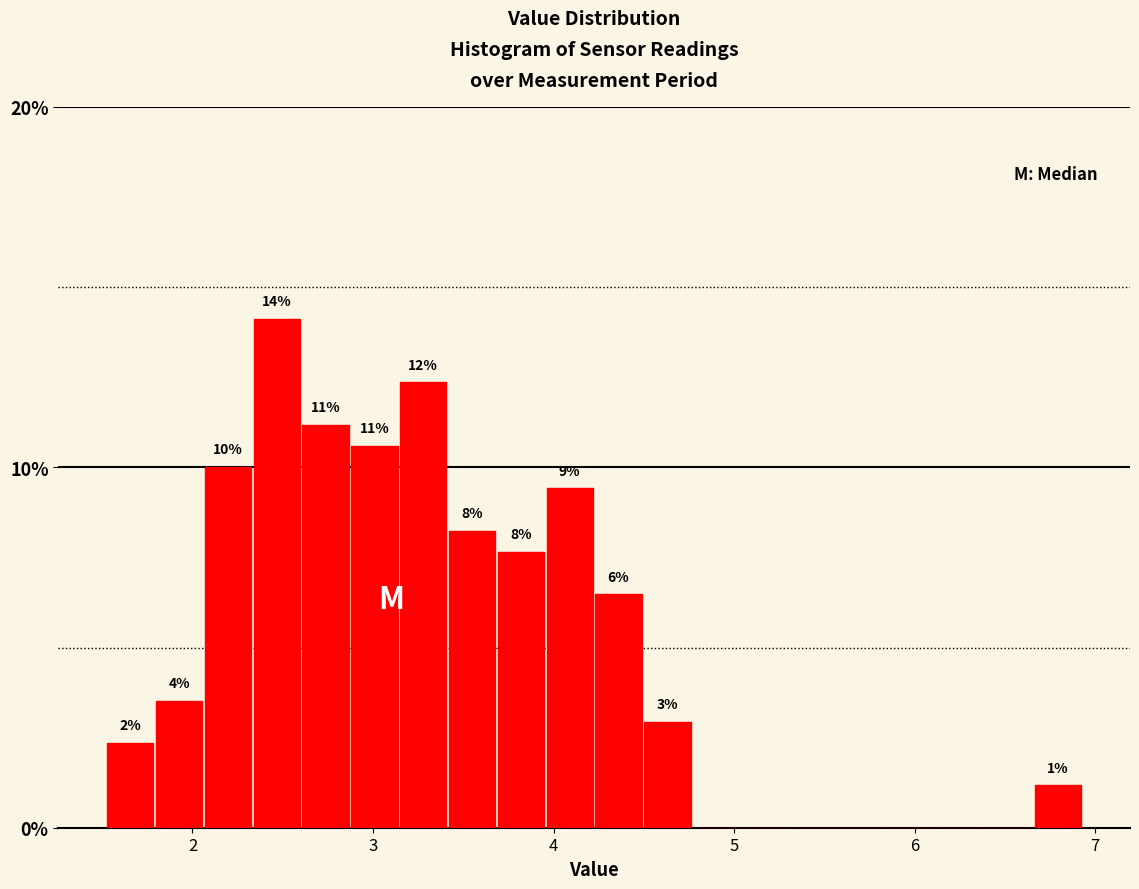

Read against the x-axis, roughly where is the centre of the tallest bar?

2.5